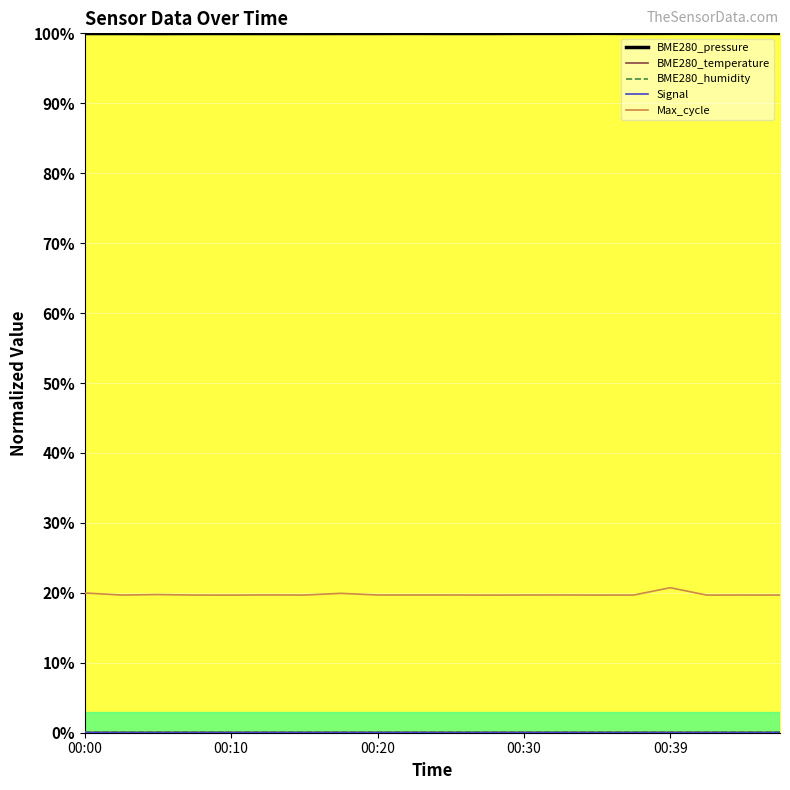

Which series has the largest total across all categories?

BME280_pressure